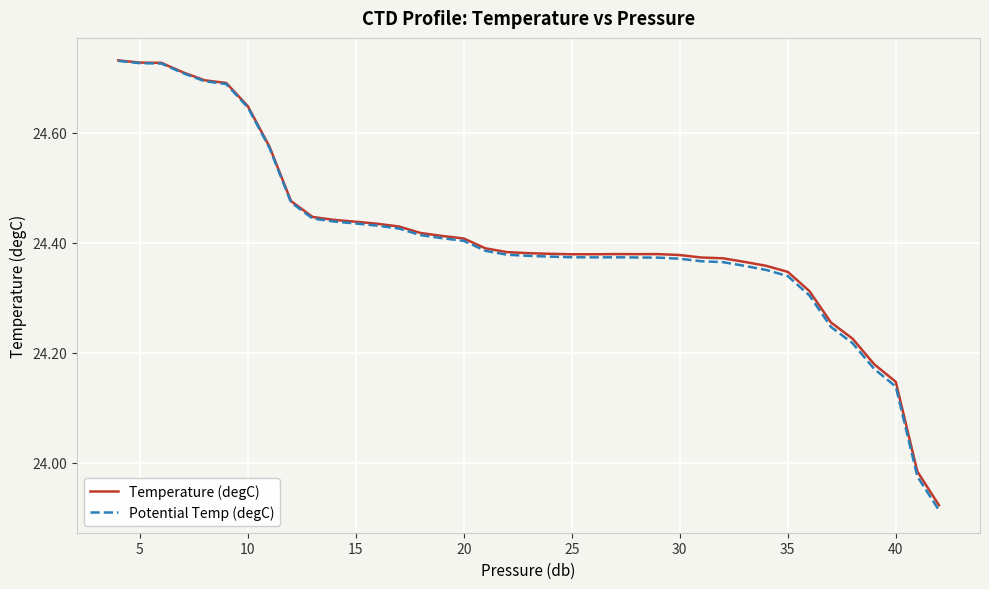

Which series has the widest spread of values?

Potential Temp (degC)